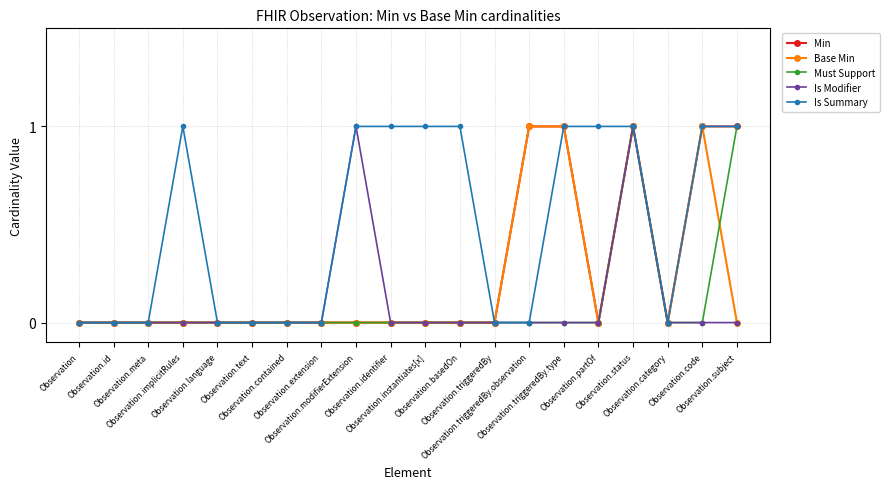

Which series has the largest total across all categories?

Is Summary